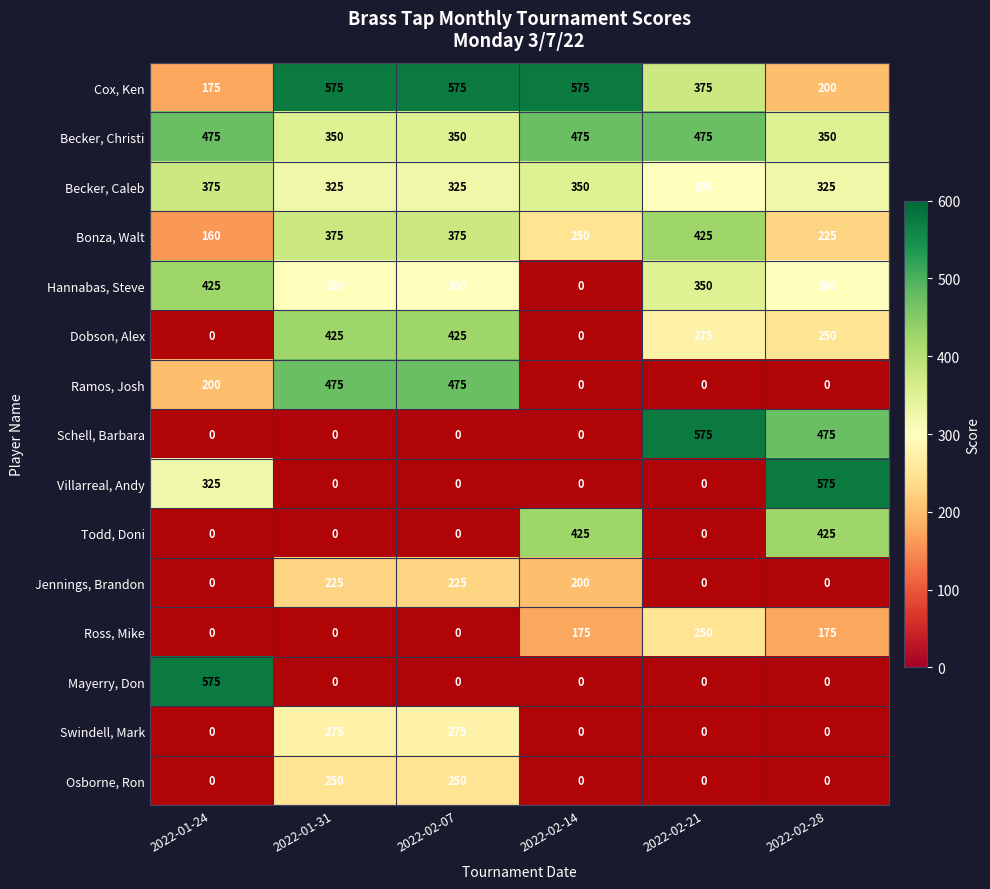

The Ross, Mike series shows 0.3 at 2022-01-31. True or false?

False